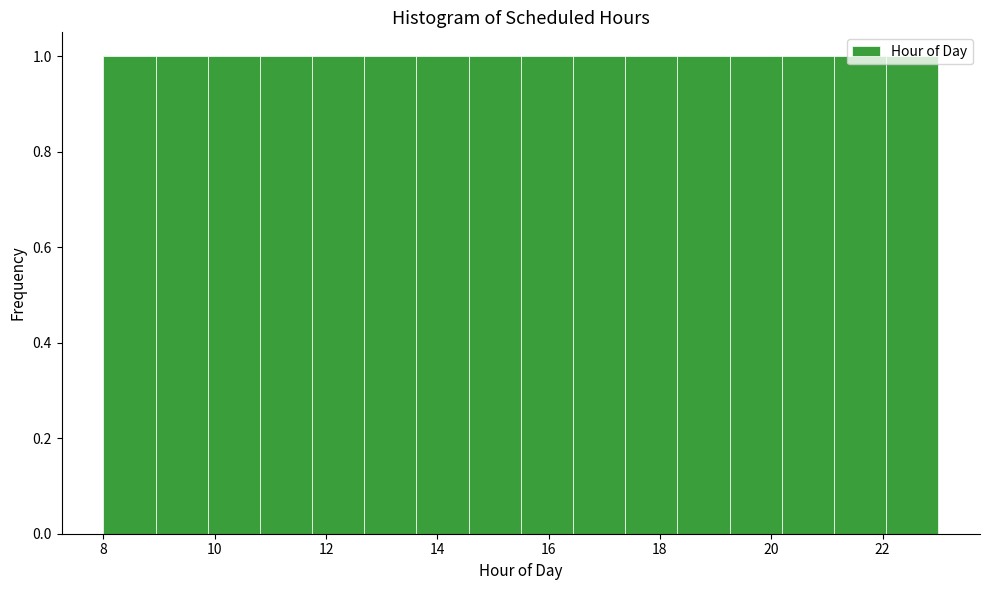

Reading left to right, transcribe this chart: for each bar, give the range it covers on the x-axis and its height. Neither the bar edges nor the heights are printed on the chart, so give them approximately, as read against the axes.

8.0 to 9.0: 1
9.0 to 9.8: 1
9.8 to 10.8: 1
10.8 to 11.8: 1
11.8 to 12.6: 1
12.6 to 13.6: 1
13.6 to 14.6: 1
14.6 to 15.6: 1
15.6 to 16.4: 1
16.4 to 17.4: 1
17.4 to 18.4: 1
18.4 to 19.2: 1
19.2 to 20.2: 1
20.2 to 21.2: 1
21.2 to 22.0: 1
22.0 to 23.0: 1